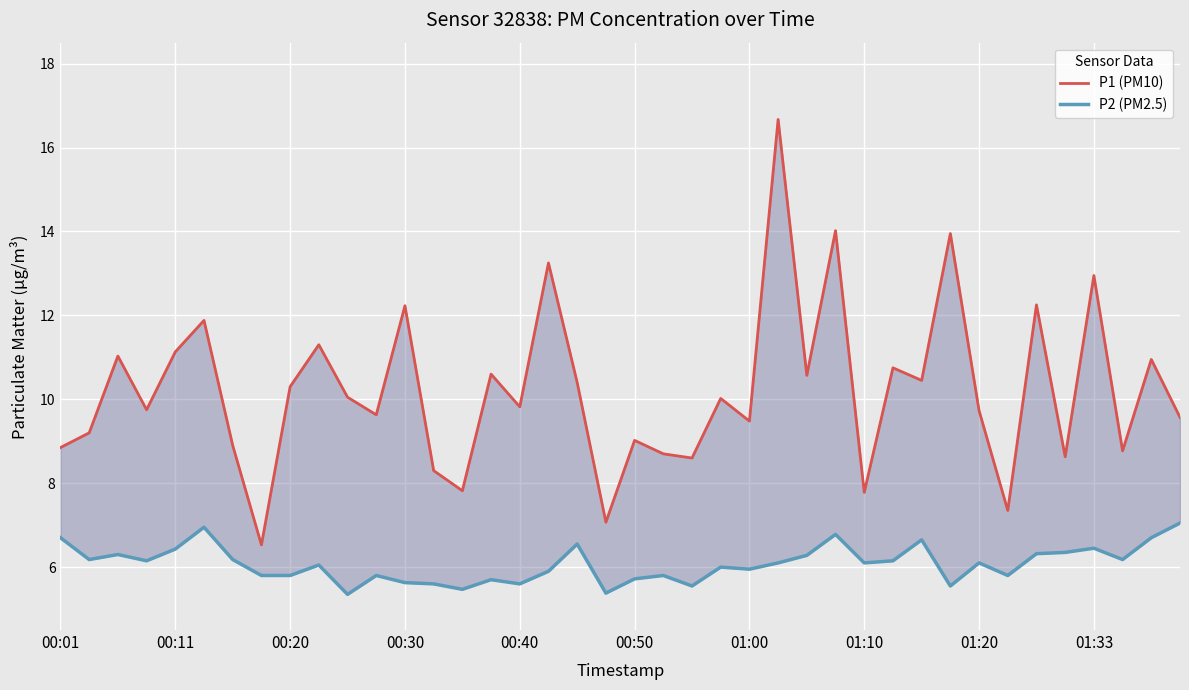

Reading left to right, extract all data points from this chart.

P1 (PM10): 8.8	9.2	11.0	9.8	11.1	11.9	8.9	6.5	10.3	11.3	10.1	9.6	12.2	8.3	7.8	10.6	9.8	13.2	10.4	7.1	9.0	8.7	8.6	10.0	9.5	16.7	10.6	14.0	7.8	10.8	10.4	13.9	9.7	7.3	12.2	8.6	12.9	8.8	10.9	9.6
P2 (PM2.5): 6.7	6.2	6.3	6.2	6.4	7.0	6.2	5.8	5.8	6.0	5.3	5.8	5.6	5.6	5.5	5.7	5.6	5.9	6.5	5.4	5.7	5.8	5.5	6.0	6.0	6.1	6.3	6.8	6.1	6.2	6.7	5.5	6.1	5.8	6.3	6.3	6.5	6.2	6.7	7.0